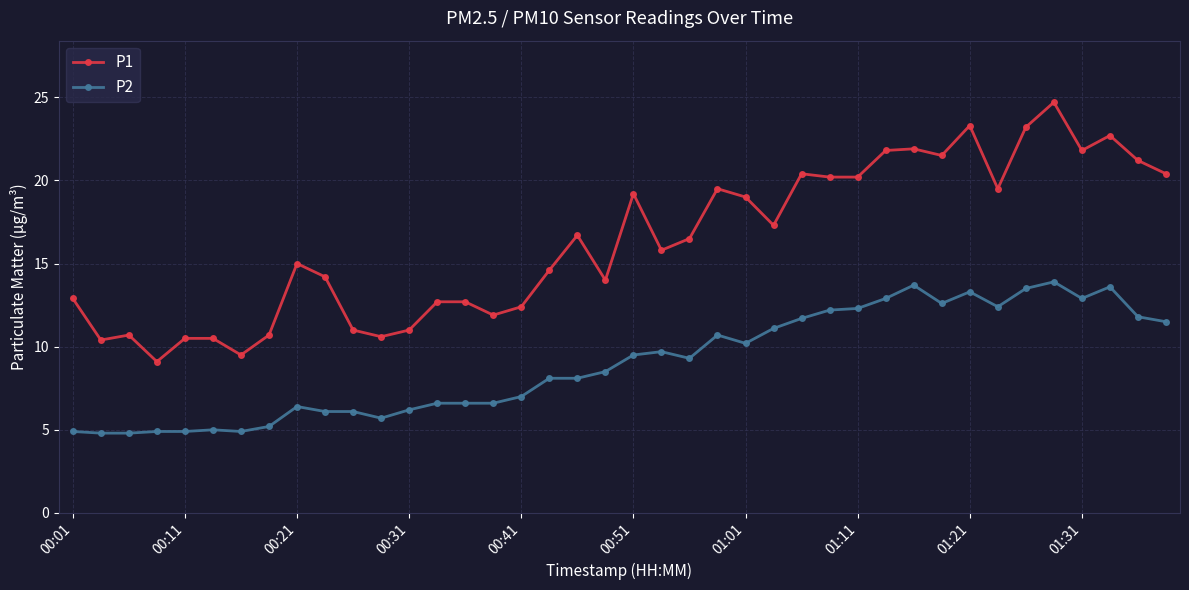

True or false: P2 and P1 cross at least once.

False